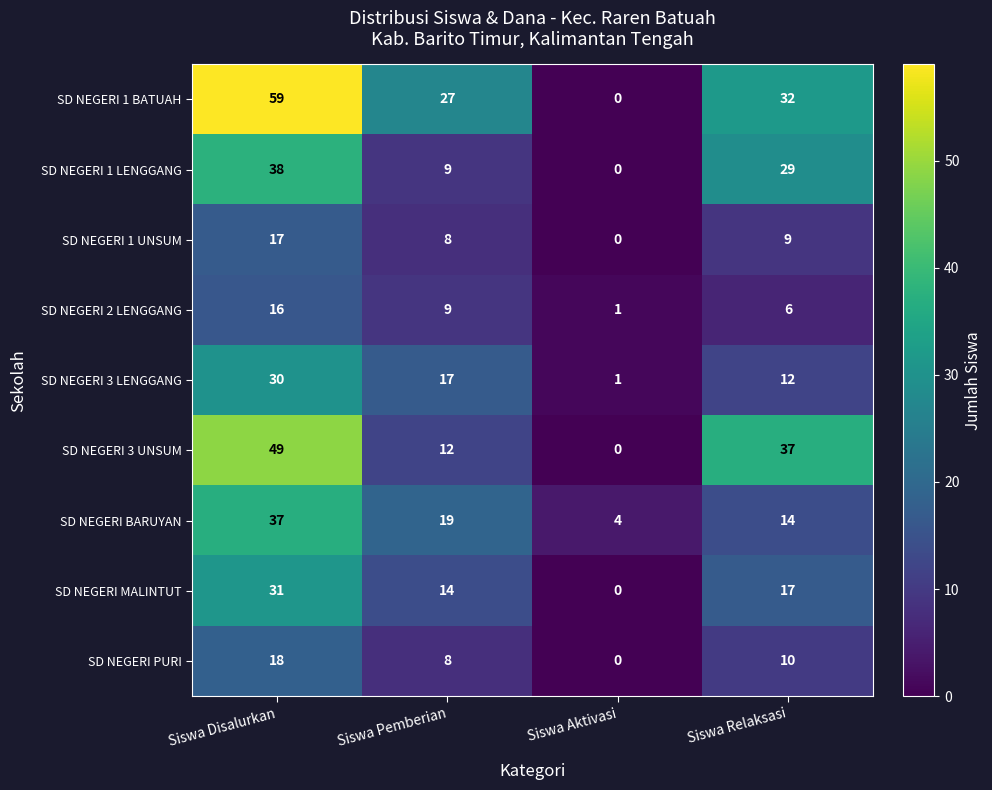

What is the spread (max minus min) of values at Siswa Pemberian?

19